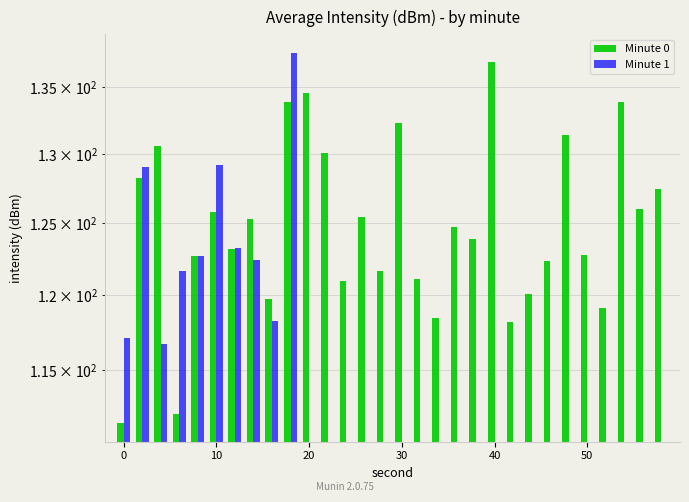

What is the maximum value for Minute 1?

137.6